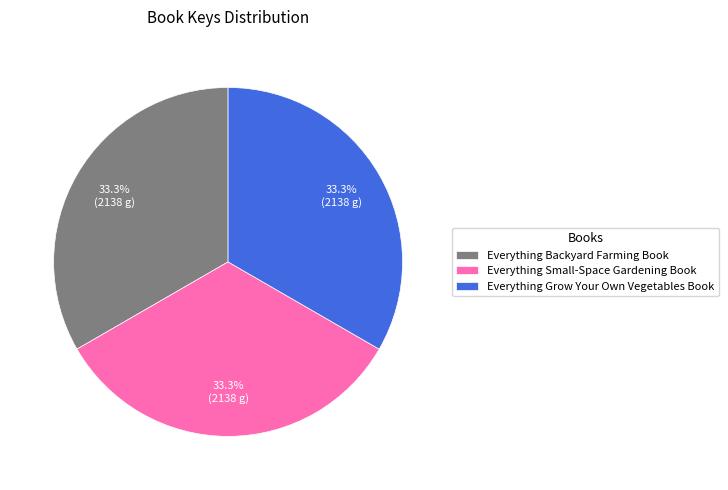

What percentage is NOT represented by Everything Backyard Farming Book?

66.7%